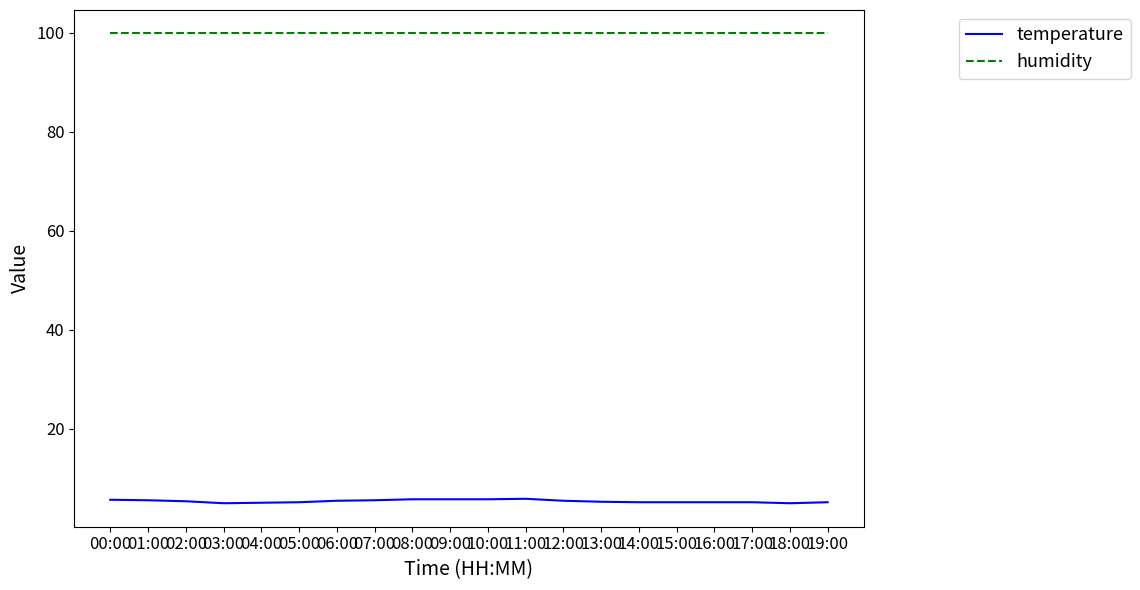

What is the spread (max minus min) of values at 02:00?

94.5